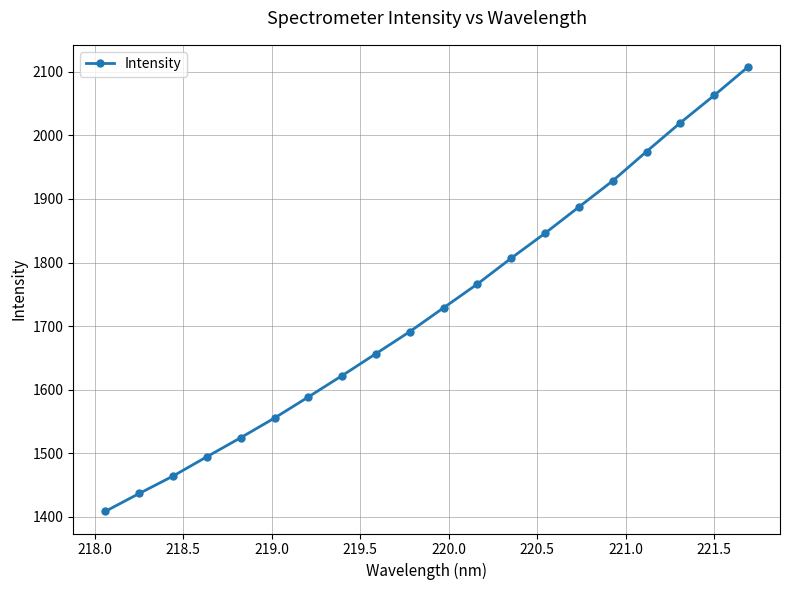

True or false: there are more than 0 points higher than both neighbors.

False